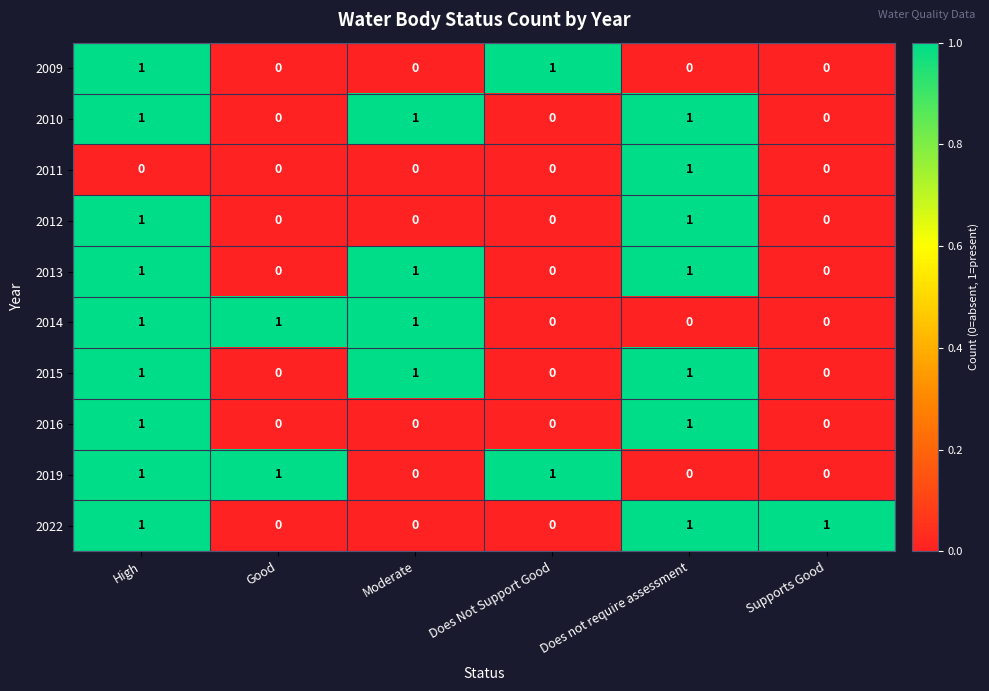

True or false: 2012 has a value of 0 at Moderate.

True